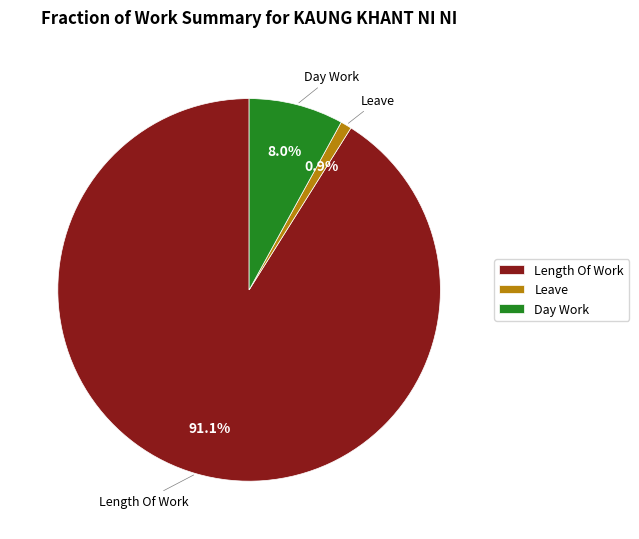

Which slice is the smallest?

Leave